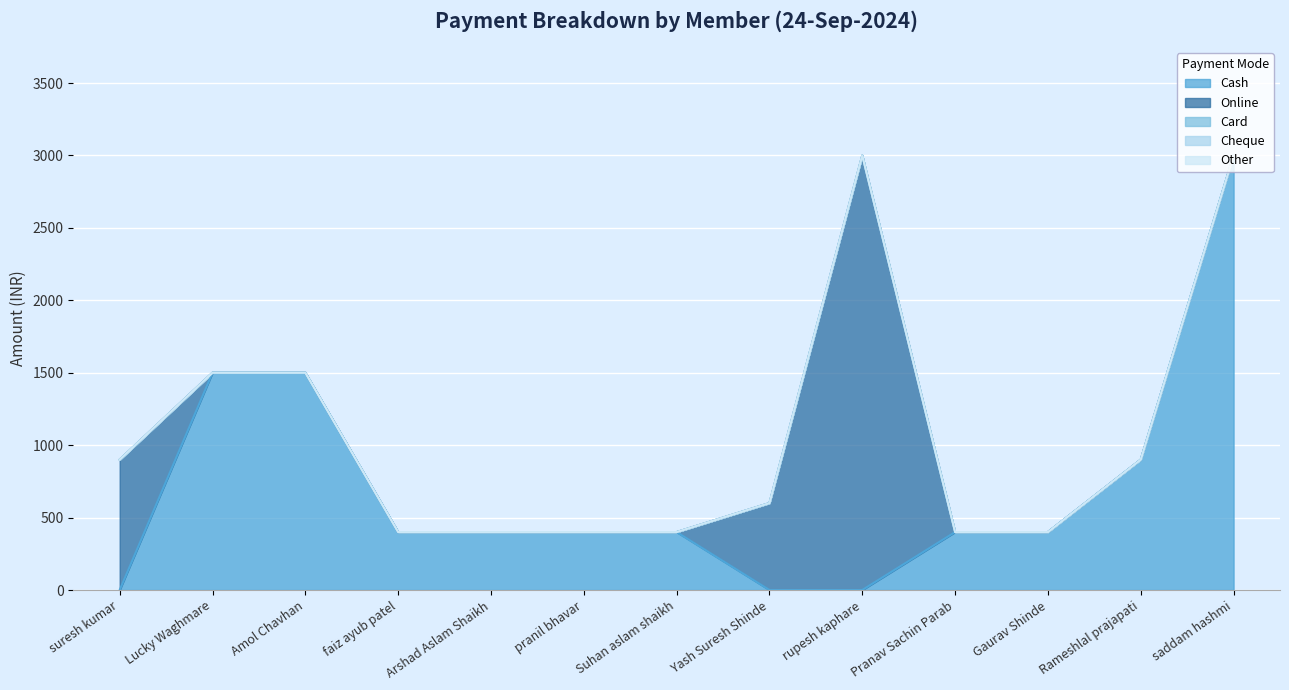

Which series has the largest total across all categories?

Cash